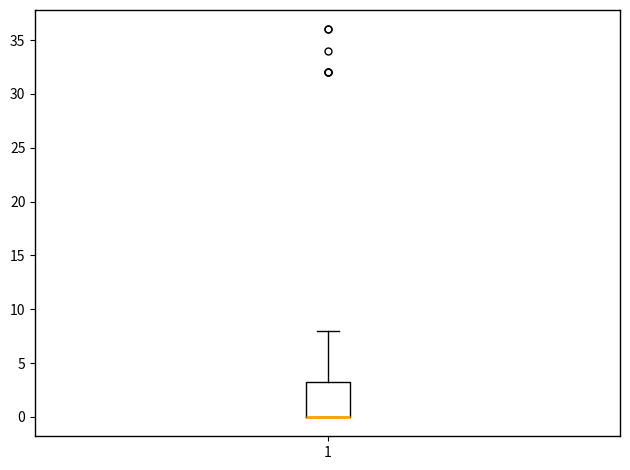

Read this box plot against the y-axis: the position of the median line, the range covered by the box, and the ends of both whiskers. The values are not printed on the chart, so give them approximately, as read against the axis.

median 0.0 (drawn on the box's lower edge), box 0.0 to 3.5, whiskers 0.0 to 8.0